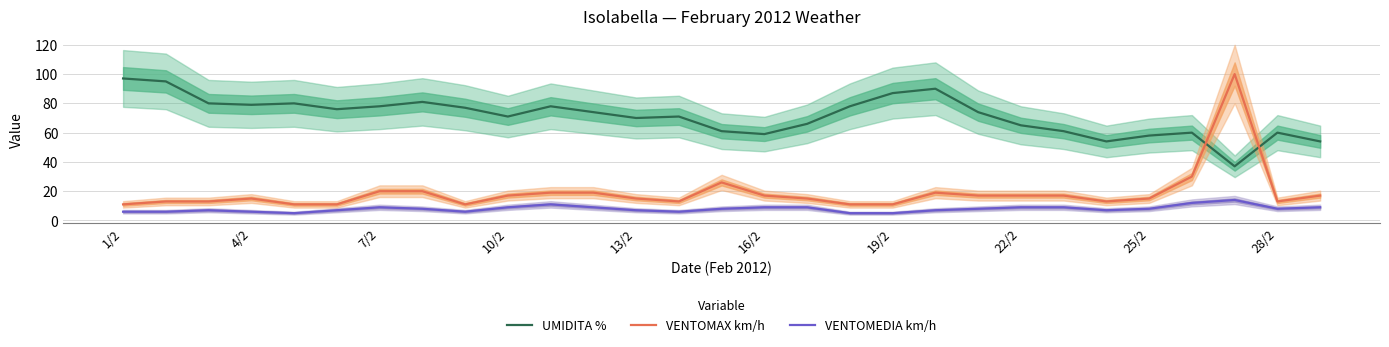

True or false: VENTOMEDIA km/h and VENTOMAX km/h intersect in this chart.

False